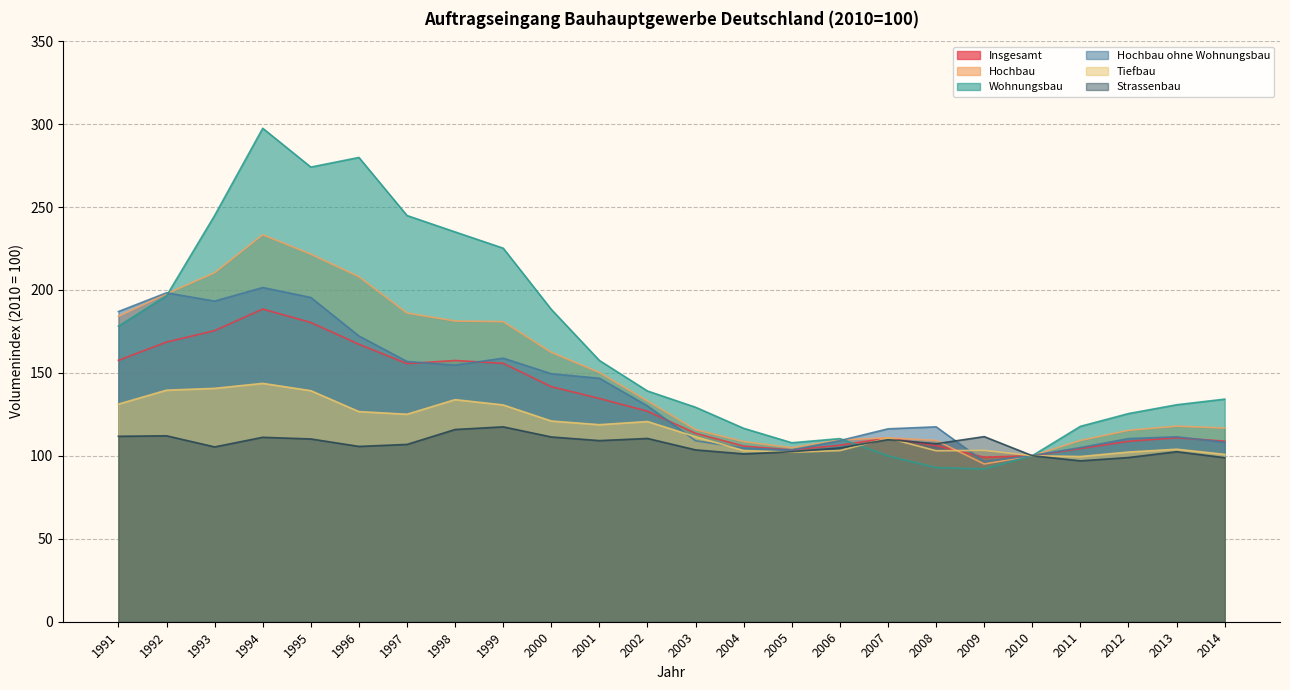

Is it true that Hochbau equals 109.3 at 2008?

True